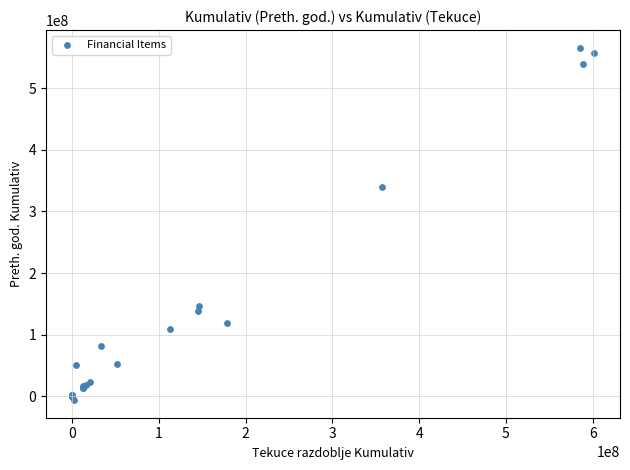

What Y value in the scatter plot is closest to 279872132?

339819467